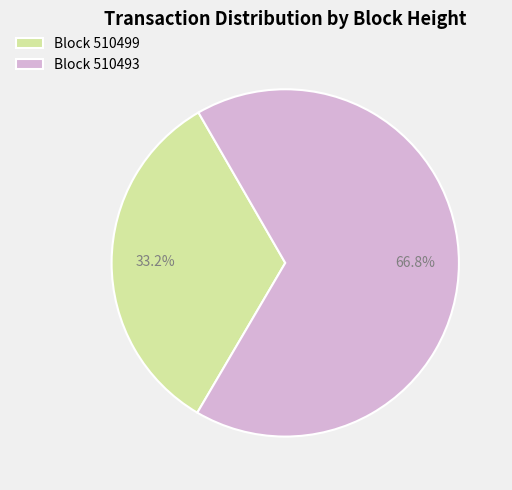

Rank the categories by value from highest to lowest.

Block 510493, Block 510499